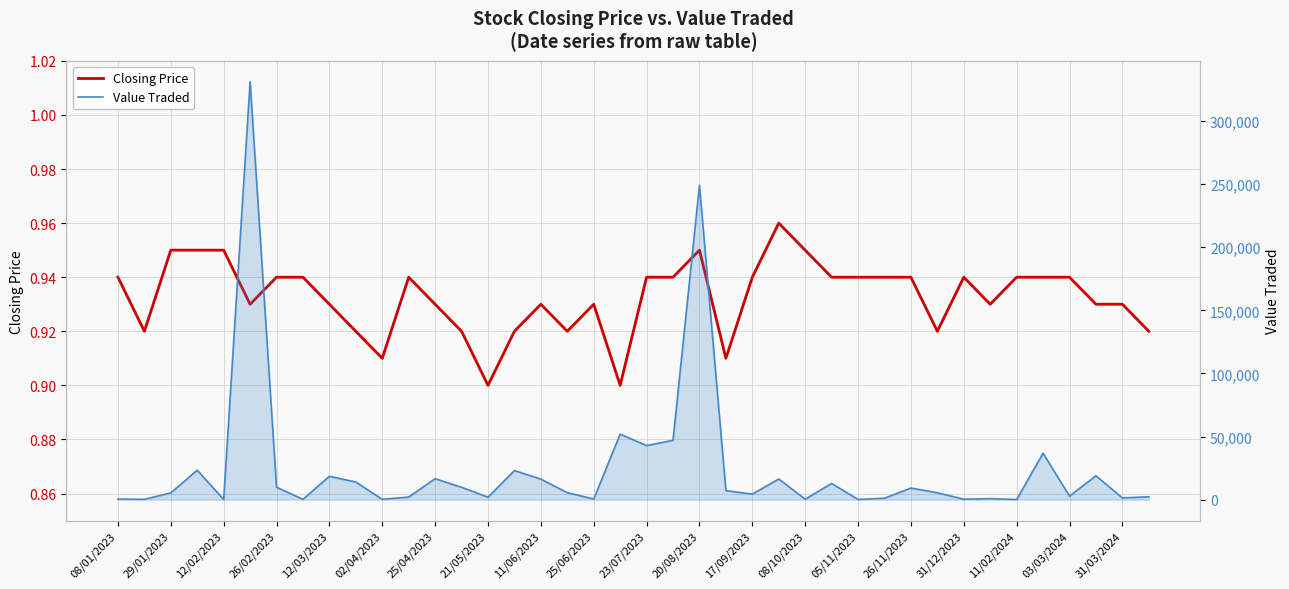

How many data points does each series have?

40